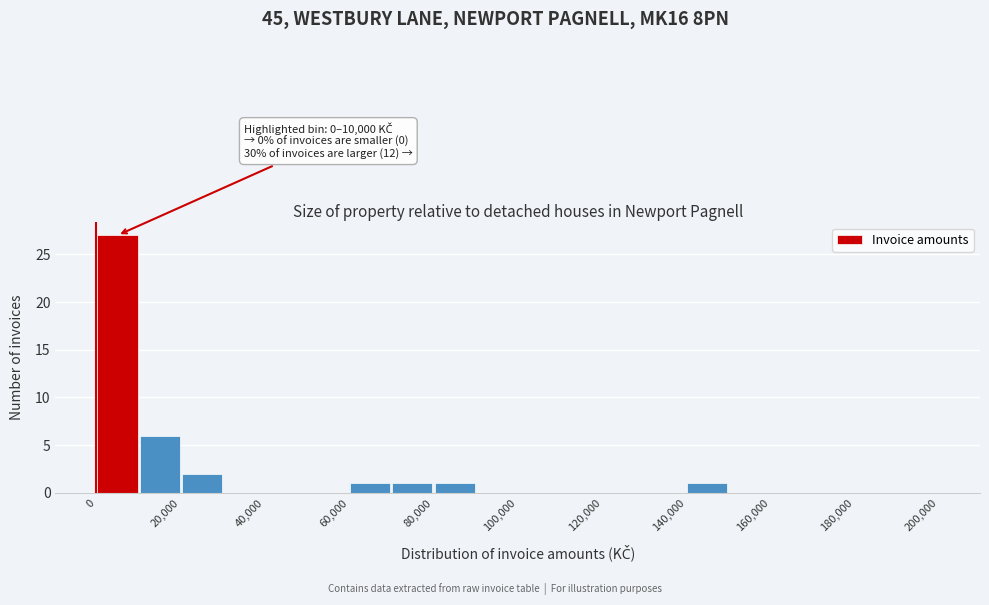

Over which range of the x-axis is the bar tallest?

0 to 10000